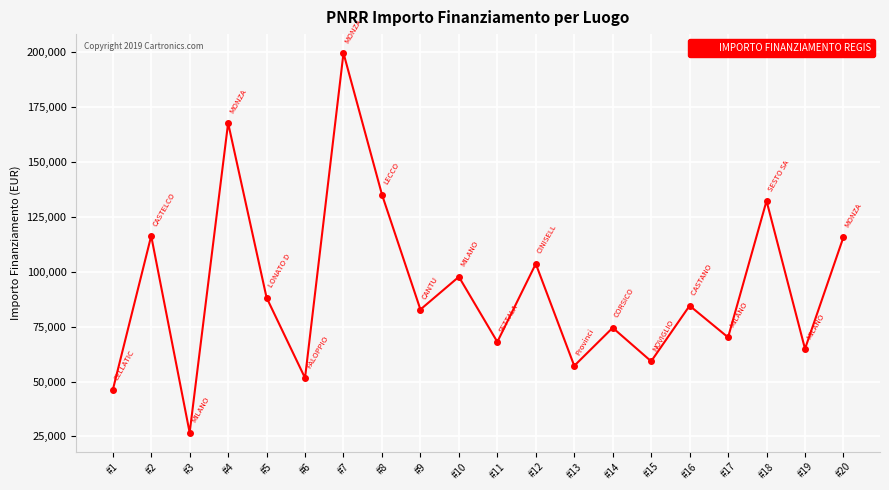

What is the minimum value shown in the chart?

26730.0